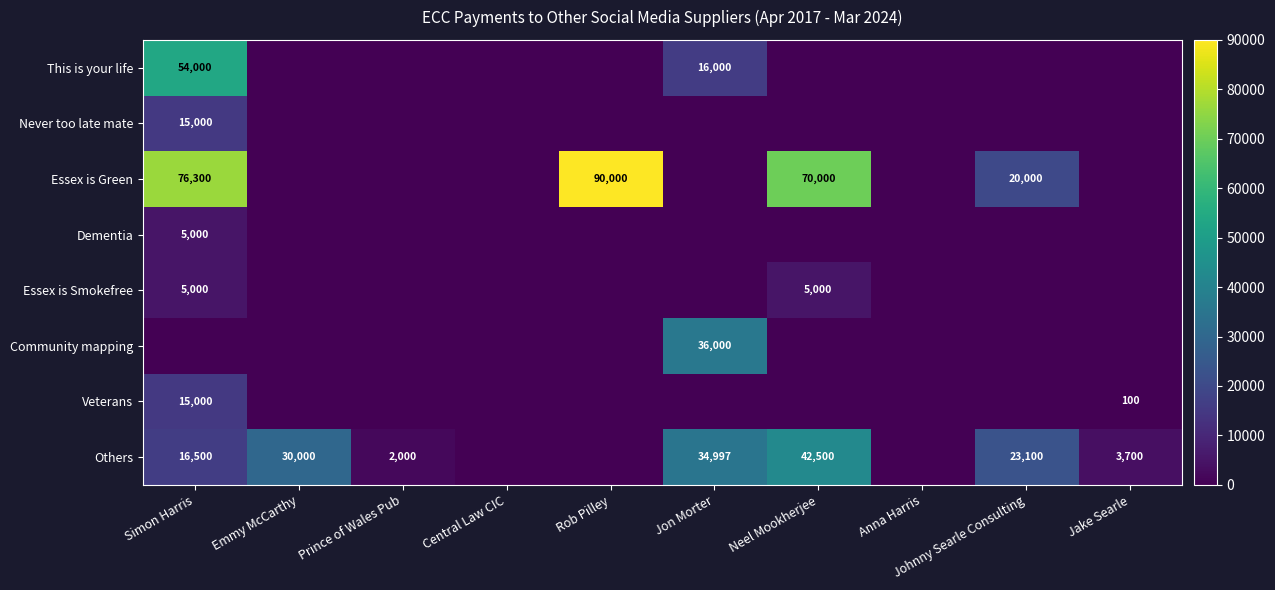

The value of This is your life at Simon Harris is 28573. True or false?

False